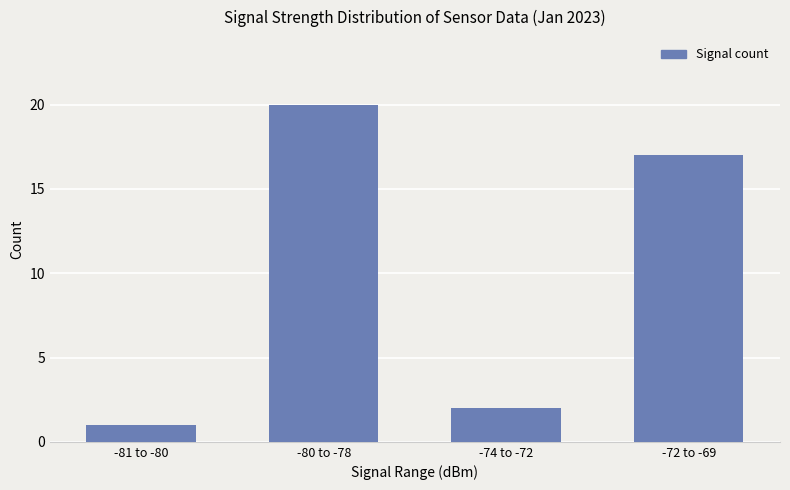

How many bars are there in total?

4